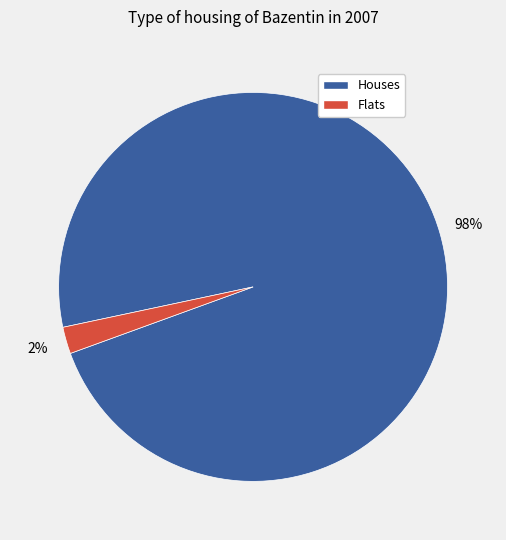

Is there a majority slice in this chart?

Yes